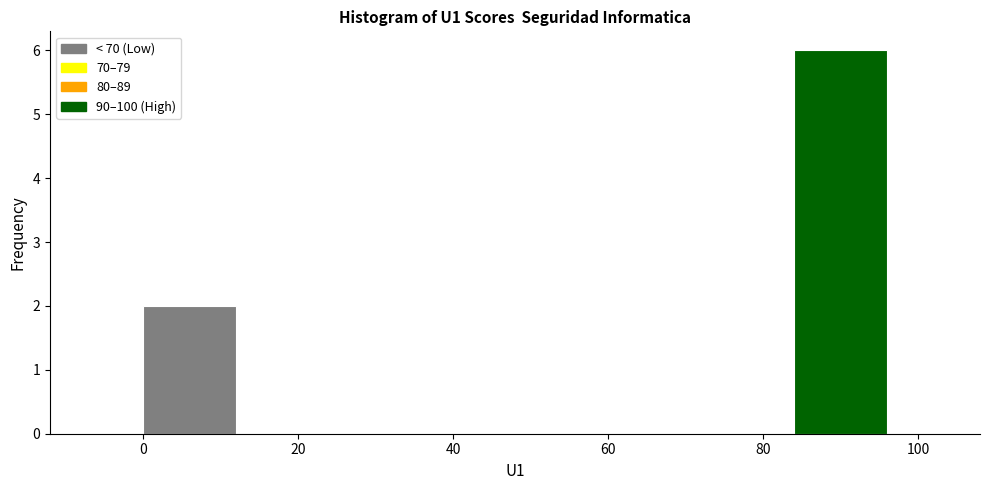

Reading left to right, transcribe this chart: for each bar, give the range it covers on the x-axis and its height. The values are not printed on the chart, so give them approximately, as read against the axis.

0 to 12: 2
12 to 24: 0
24 to 36: 0
36 to 48: 0
48 to 60: 0
60 to 72: 0
72 to 84: 0
84 to 96: 6